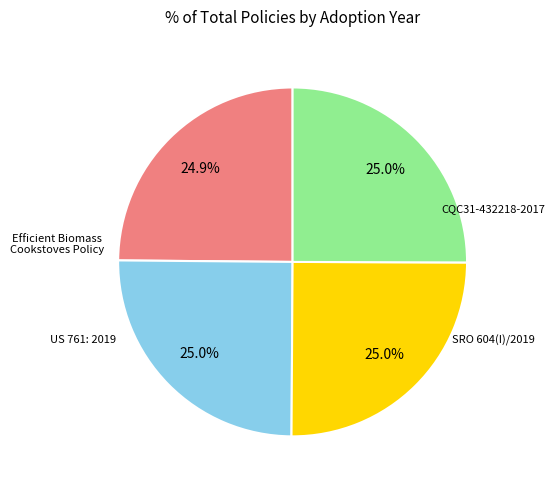

Does Efficient Biomass Cookstoves Policy represent more than half of the total?

No